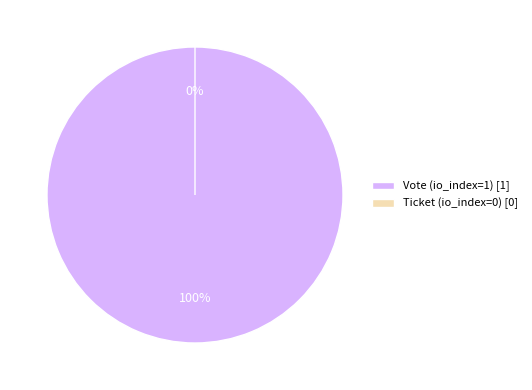

To the nearest percent, what is the difference between the largest and smallest slice percentages?

100%